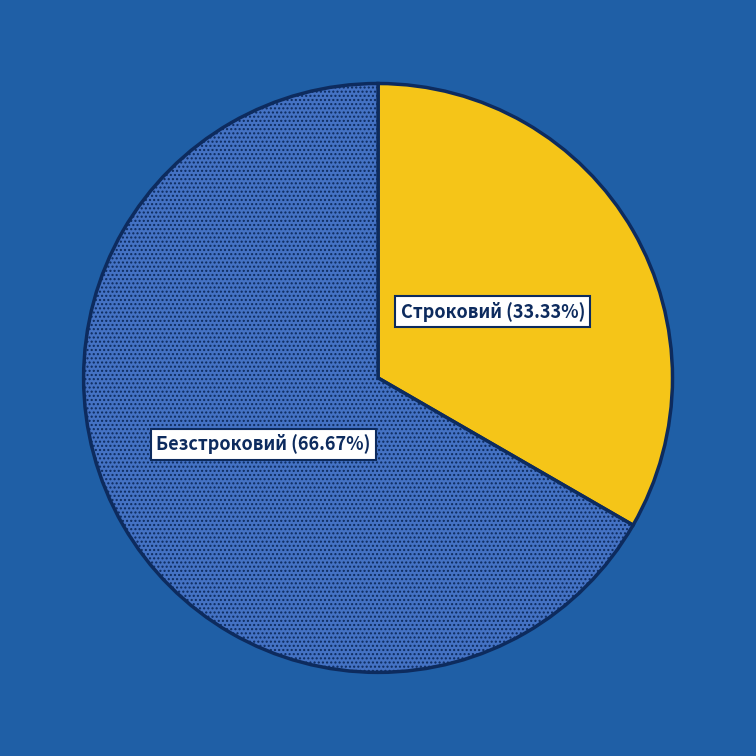

Count the number of slices in the pie.

2